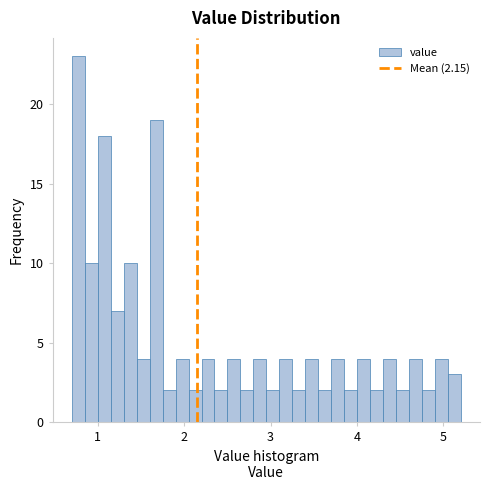

Around what value on the x-axis is the tallest bar? Give the approximate position of its centre, as read against the axis.

0.8